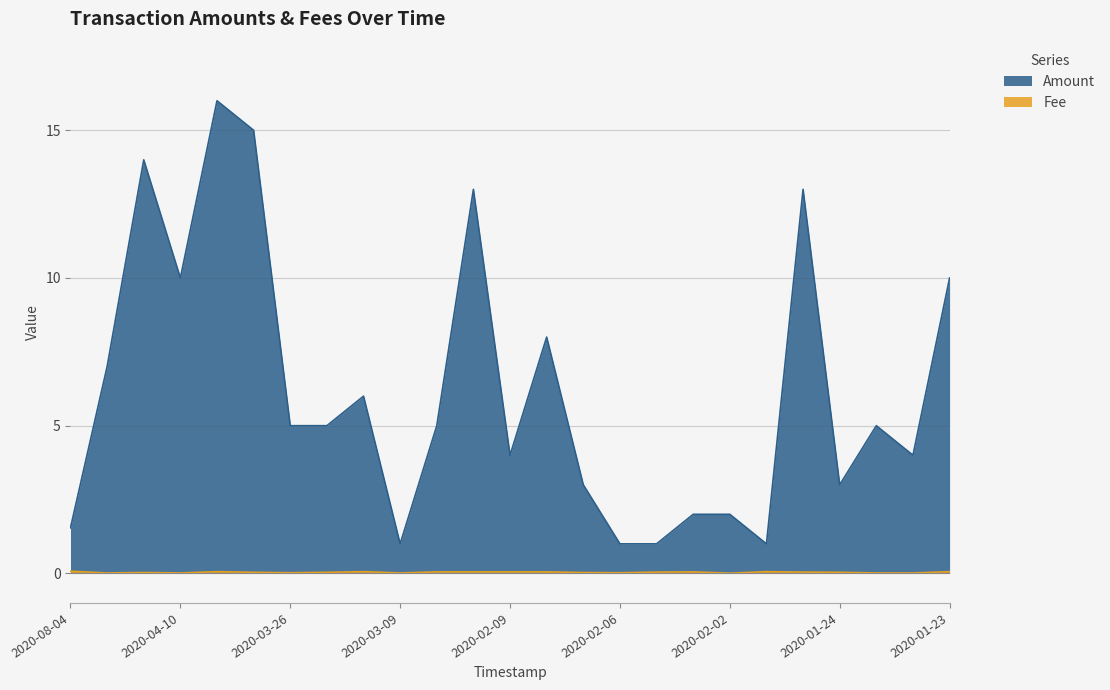

What value does the Amount series have at 2020-04-10?

10.0